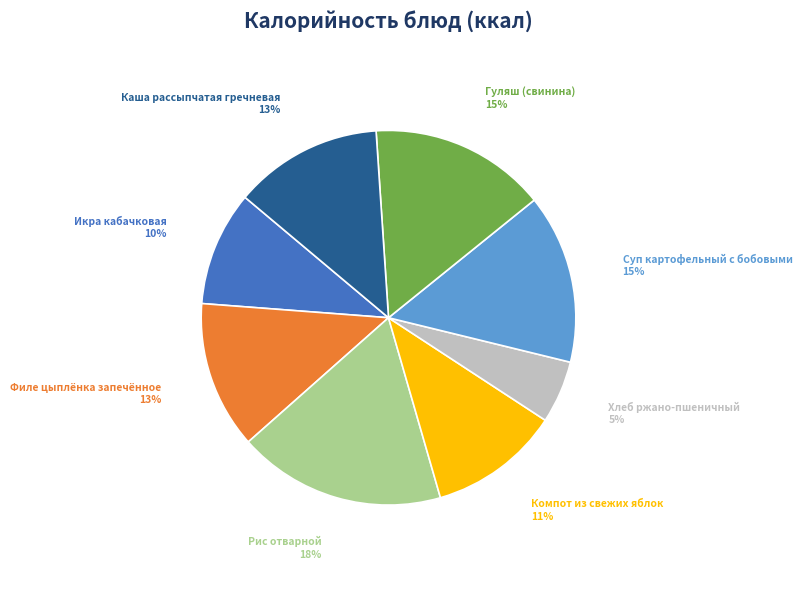

Combined, do Компот из свежих яблок 11% and Икра кабачковая 10% account for over 50%?

No